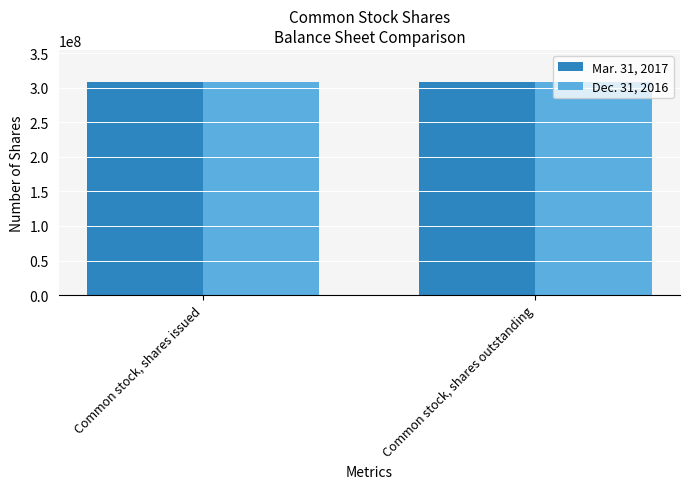

How many series are shown in this chart?

2